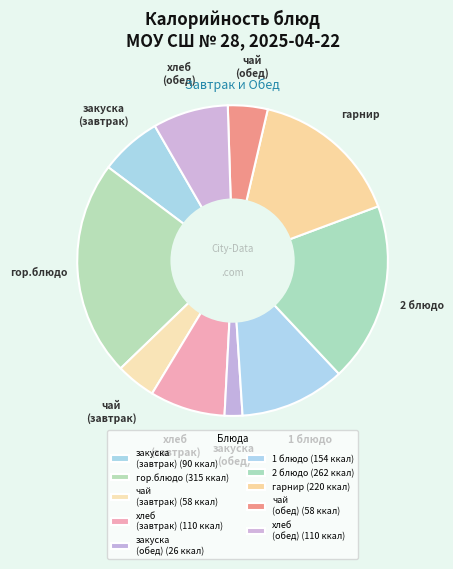

Do чай (завтрак) and чай (обед) together represent more than half of the pie?

No